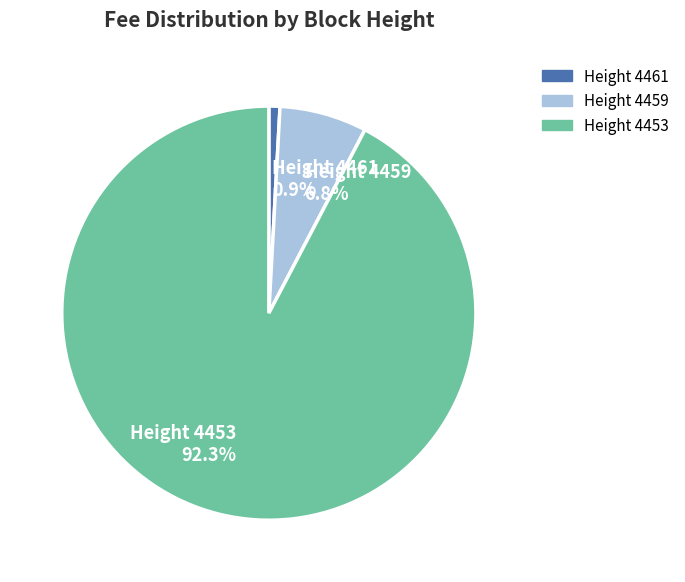

Is there a majority slice in this chart?

Yes